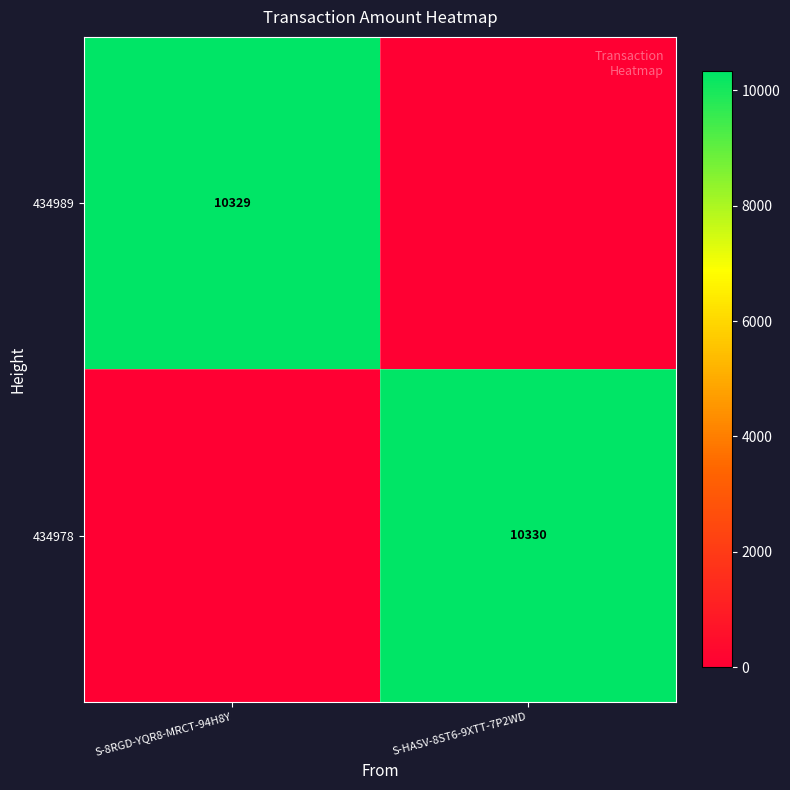

True or false: 434989 has a value of 10329 at S-8RGD-YQR8-MRCT-94H8Y.

True